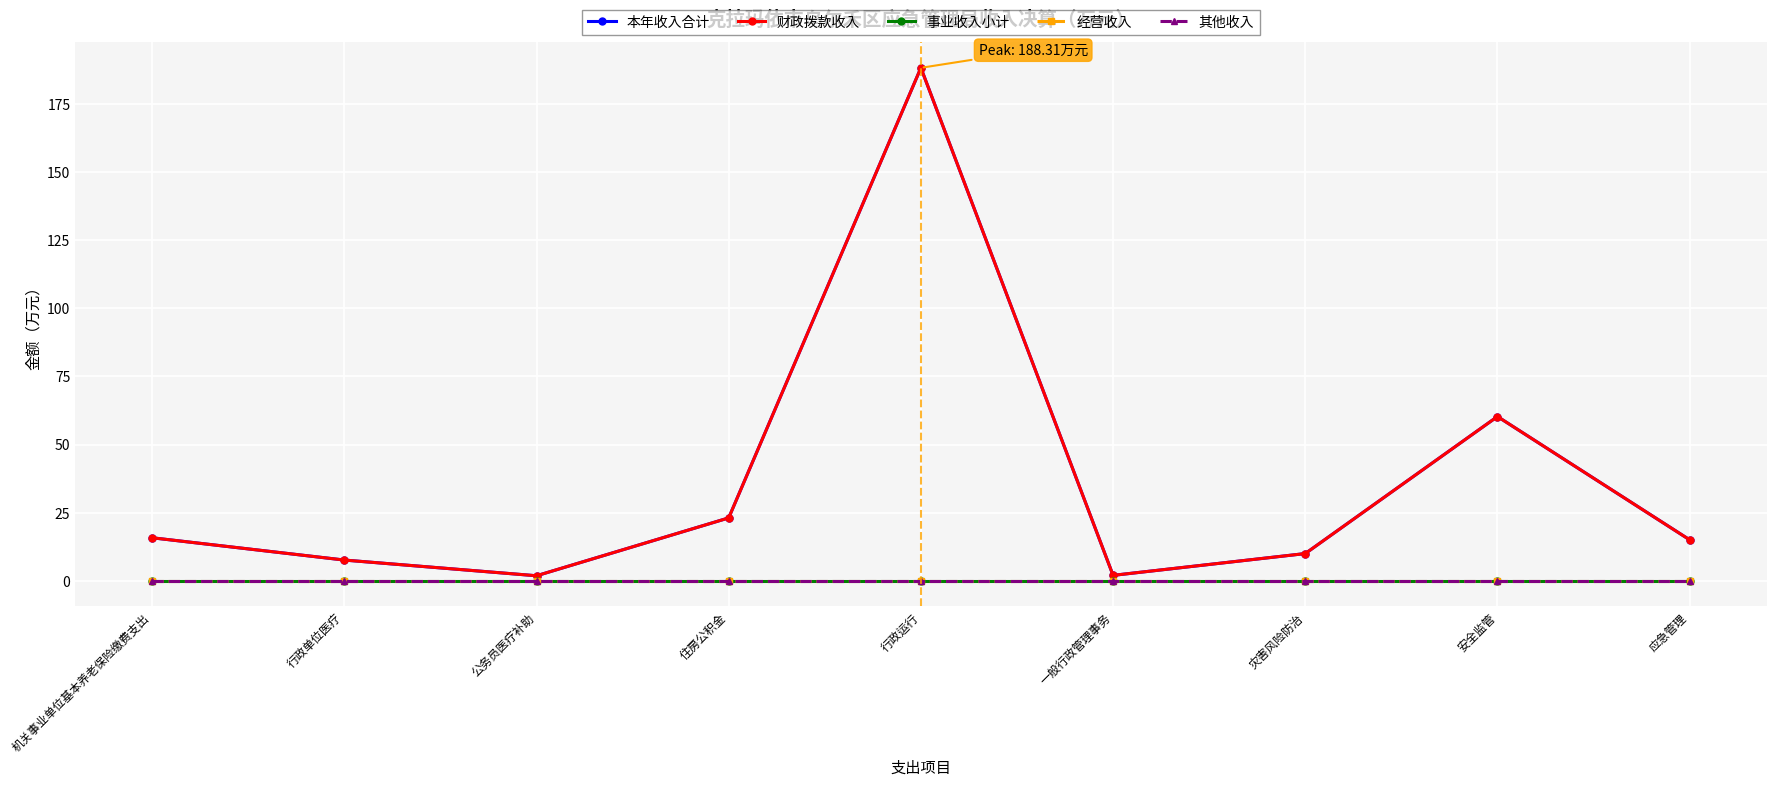

Is this an area chart (filled region under the line)?

No